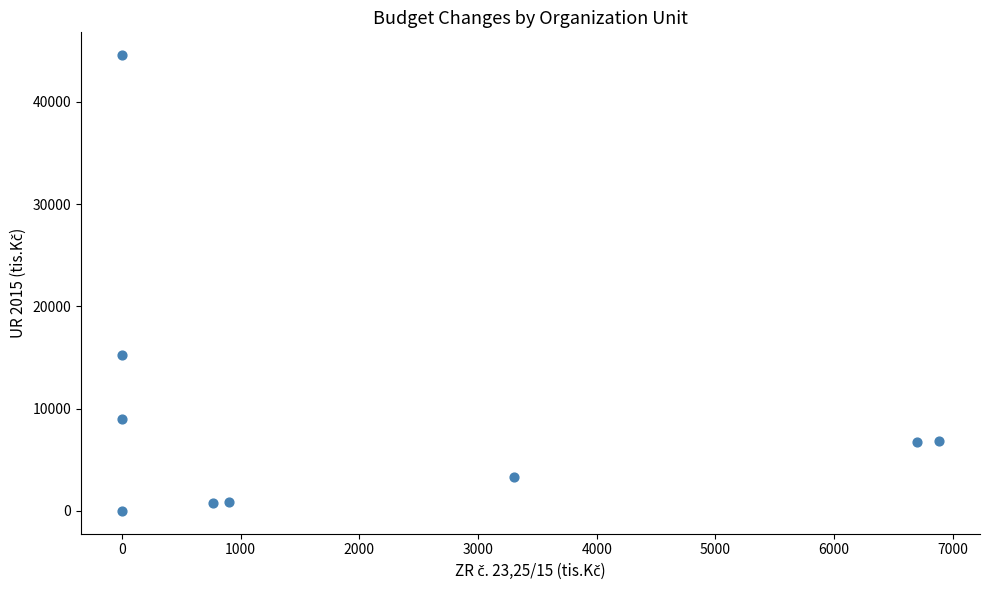

What is the average Y value?

9700.9